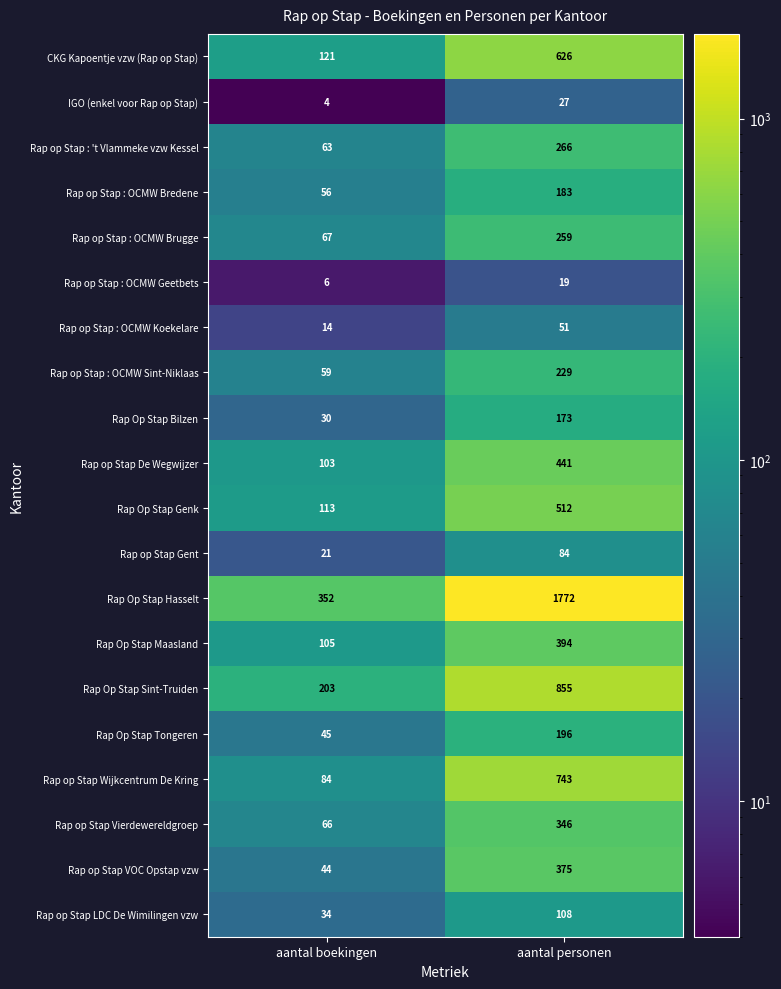

The value of Rap op Stap LDC De Wimilingen vzw at aantal personen is 108. True or false?

True